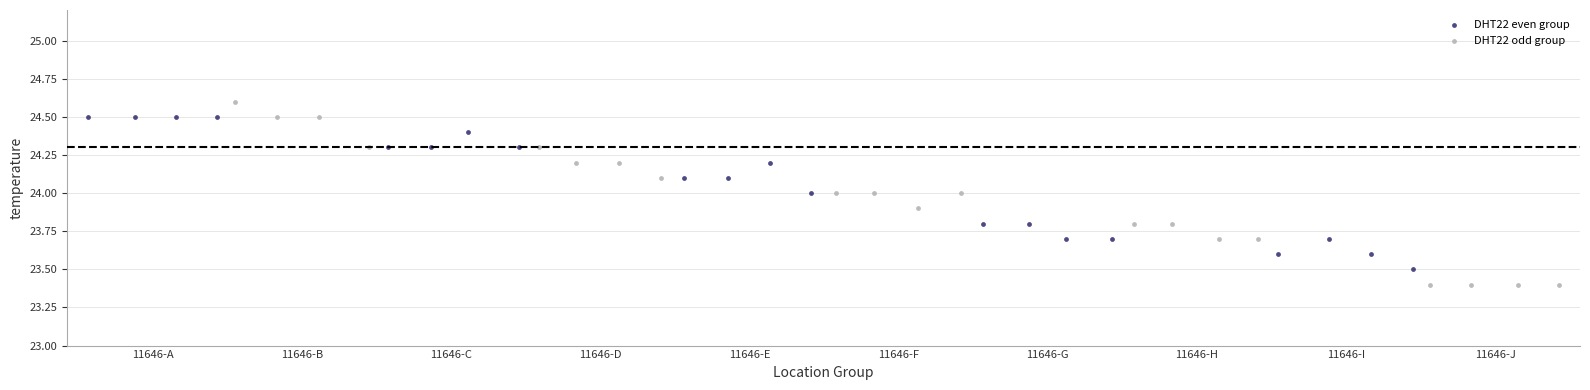

Which series contains the highest Y value?

DHT22 odd group